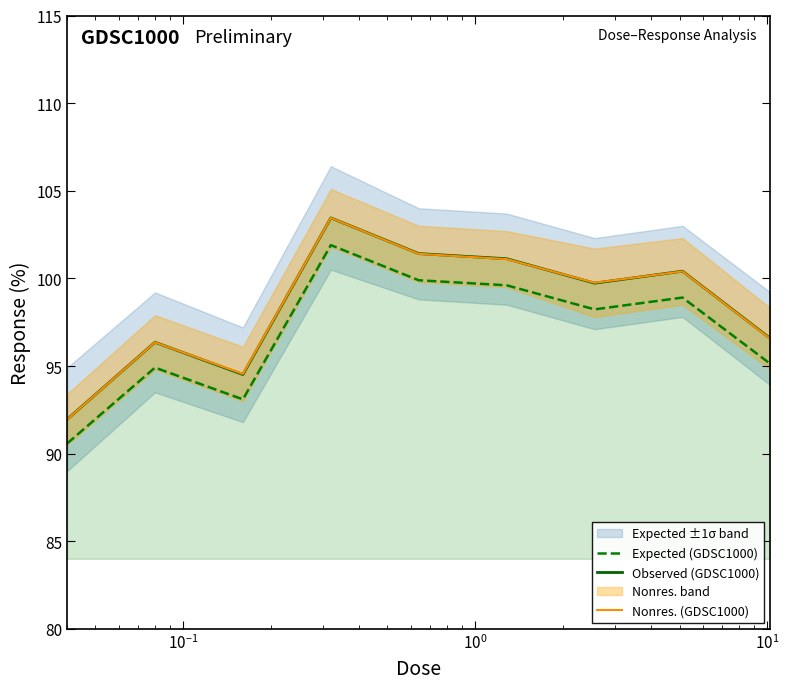

What is the minimum value for Observed (GDSC1000)?

92.0